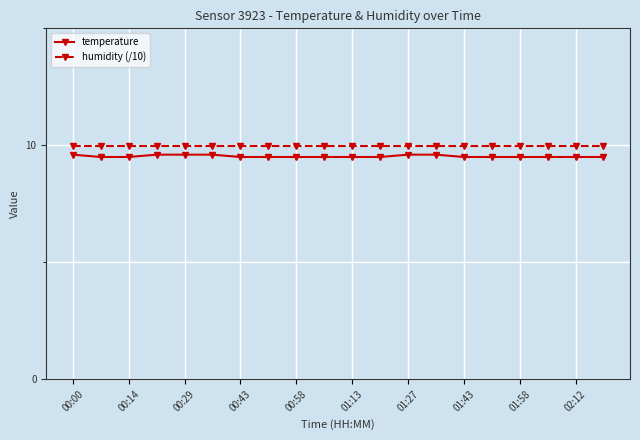

What is the value of the temperature point at the 13th from the left?

9.6